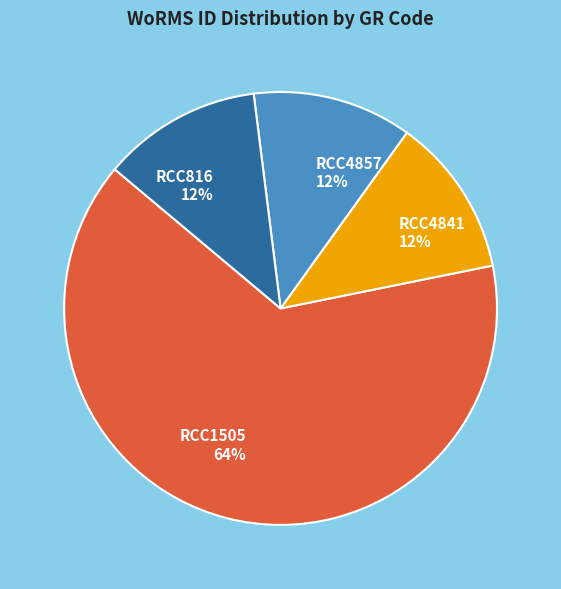

To the nearest percent, what is the difference between the largest and smallest slice percentages?

52%